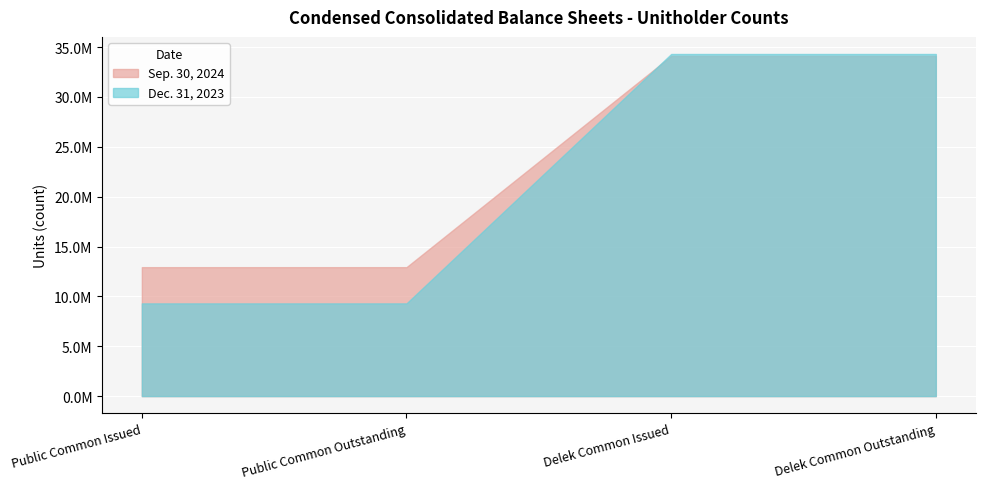

Which series has the widest spread of values?

Dec. 31, 2023